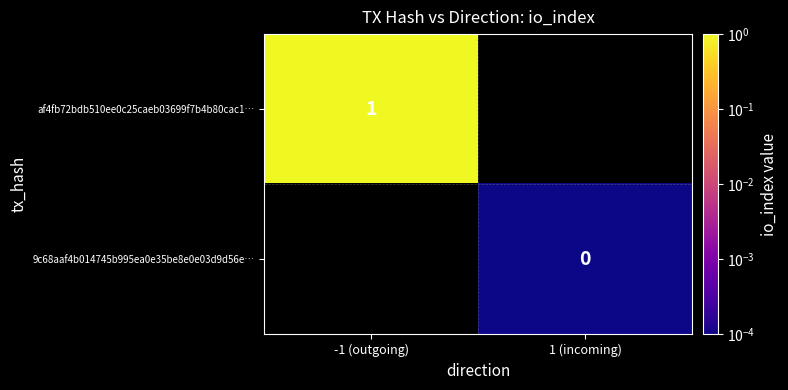

The af4fb72bdb510ee0c25caeb03699f7b4b80cac1… series shows 1 at -1 (outgoing). True or false?

True